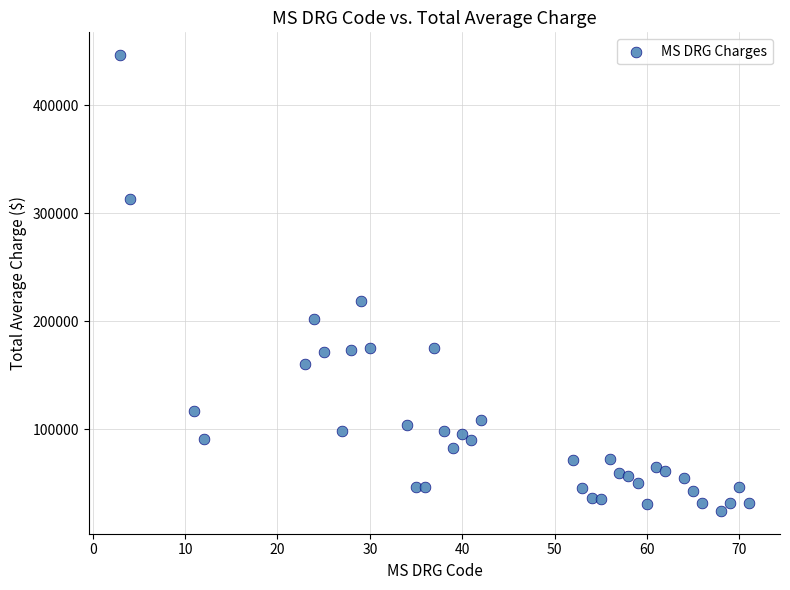

What is the range of X values (max minus min)?

68